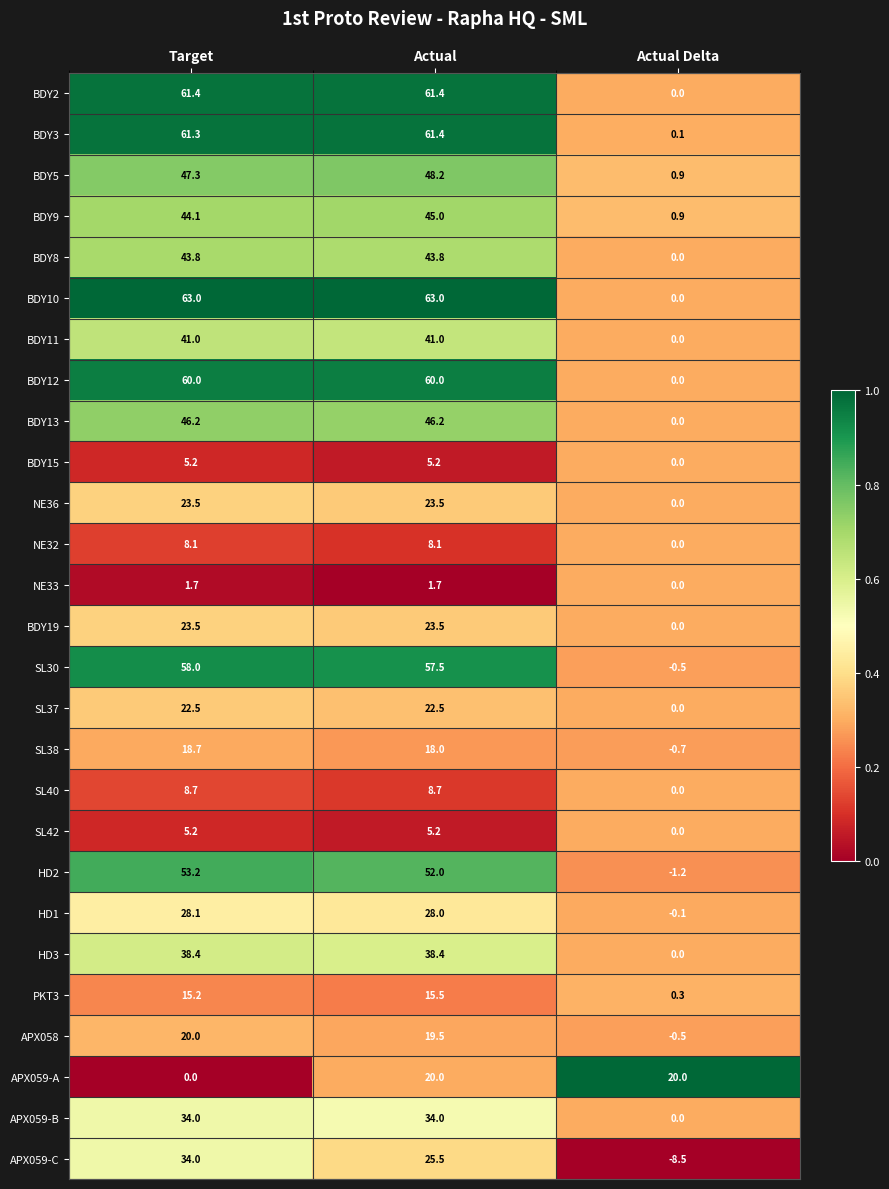

What is the total value across all series at Actual Delta?

10.7